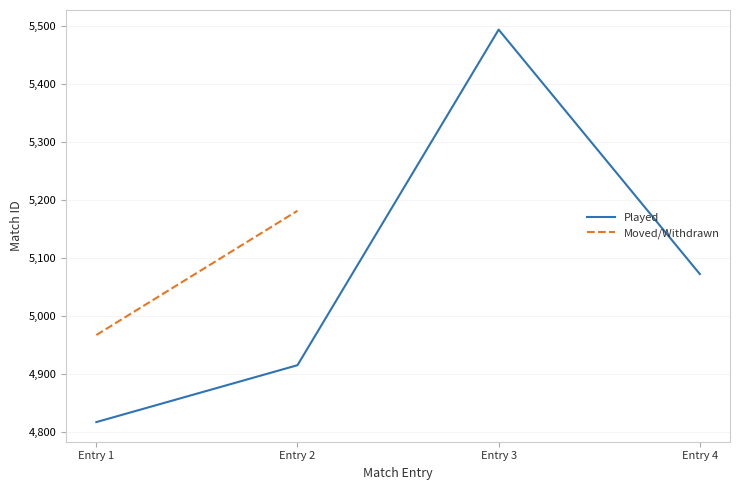

List the labels in order of Played value, largest first.

Entry 3, Entry 4, Entry 2, Entry 1